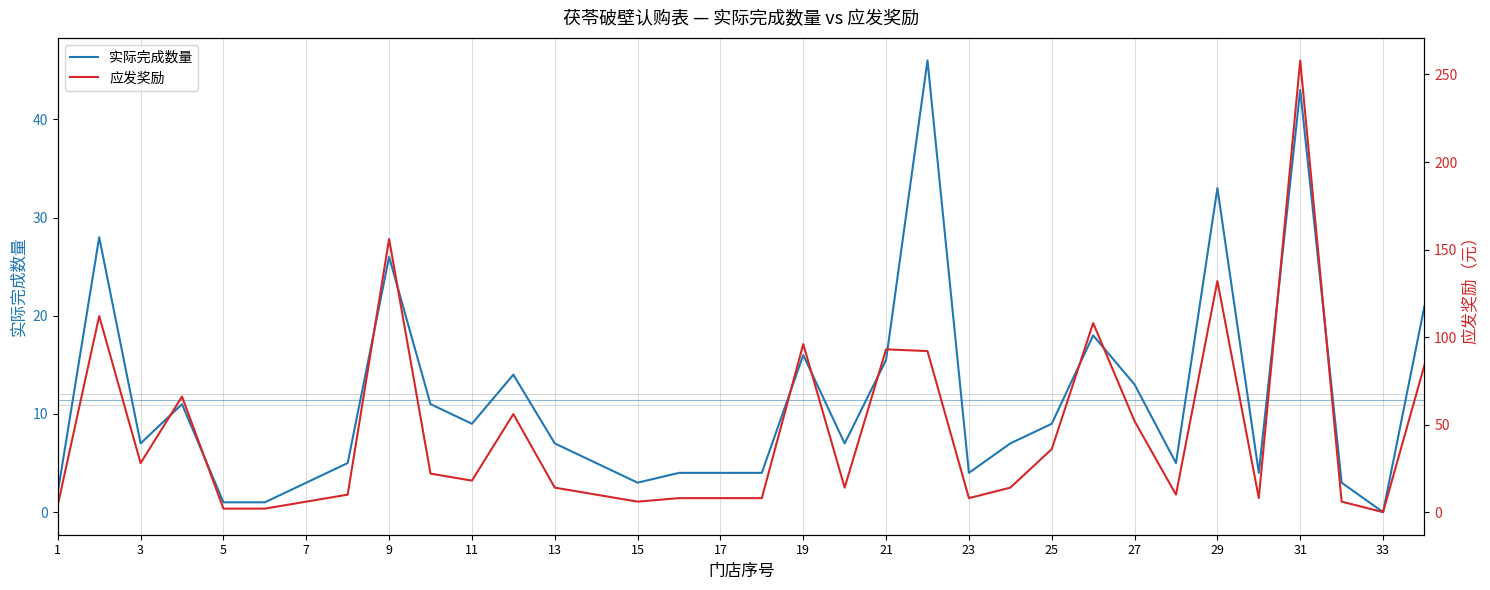

In 实际完成数量, how many points are higher than both neighbors (excluding endpoints)?

9